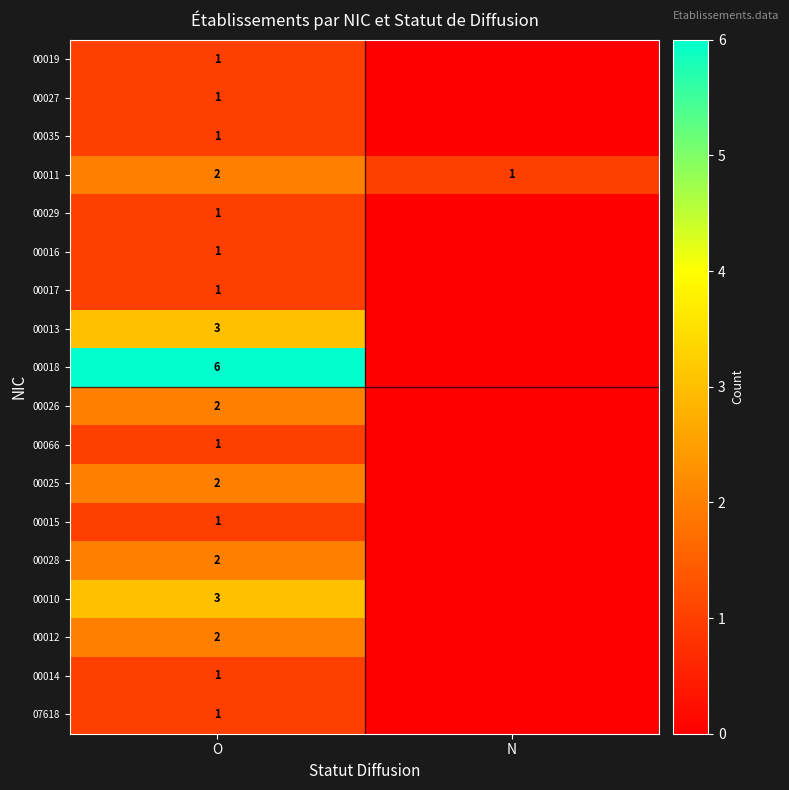

What is the difference between the highest and lowest values at O?

5